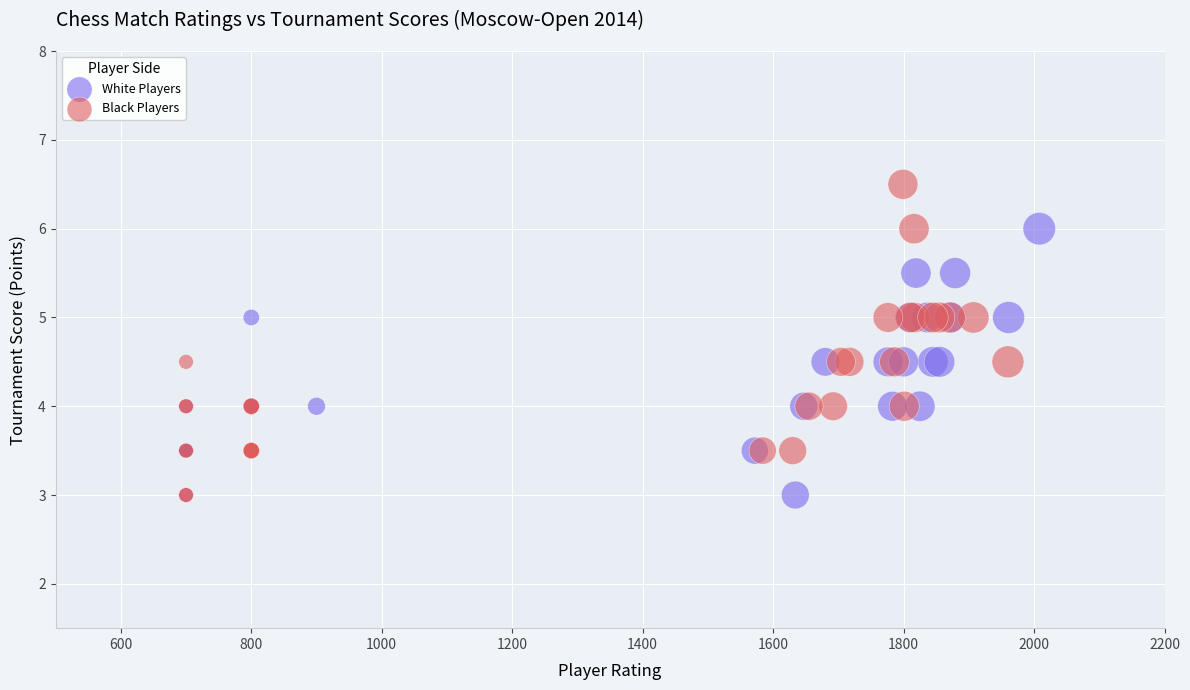

Which series contains the highest Y value?

Black Players